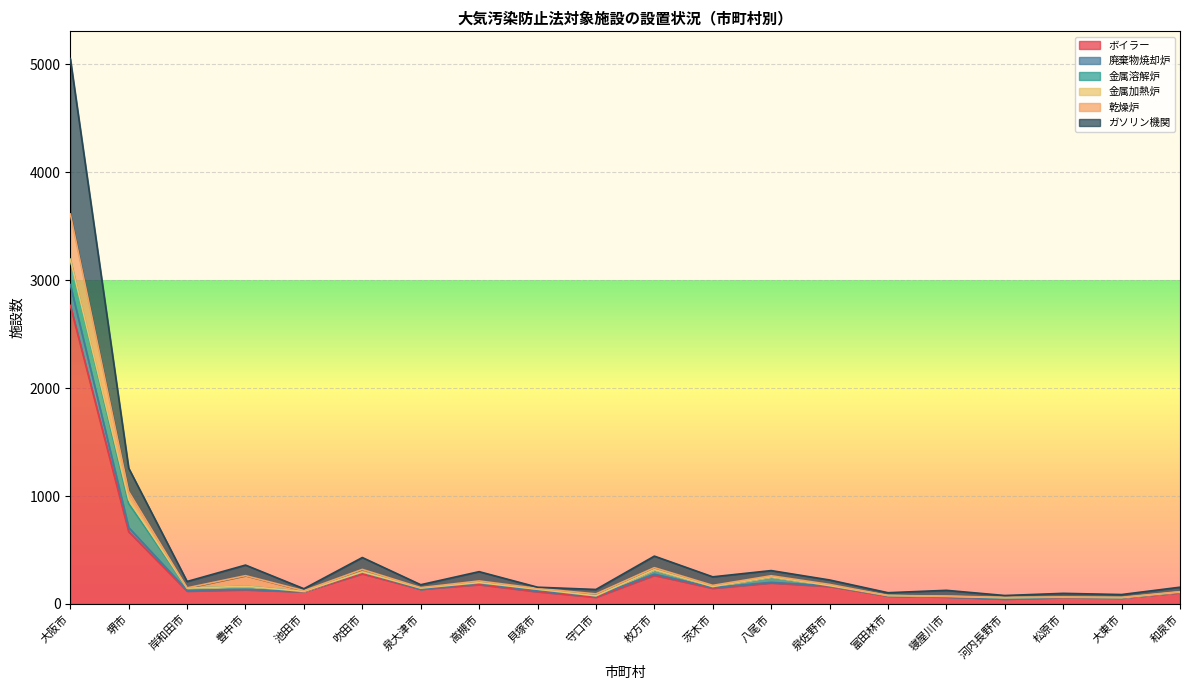

What is the maximum value for ボイラー?

2766